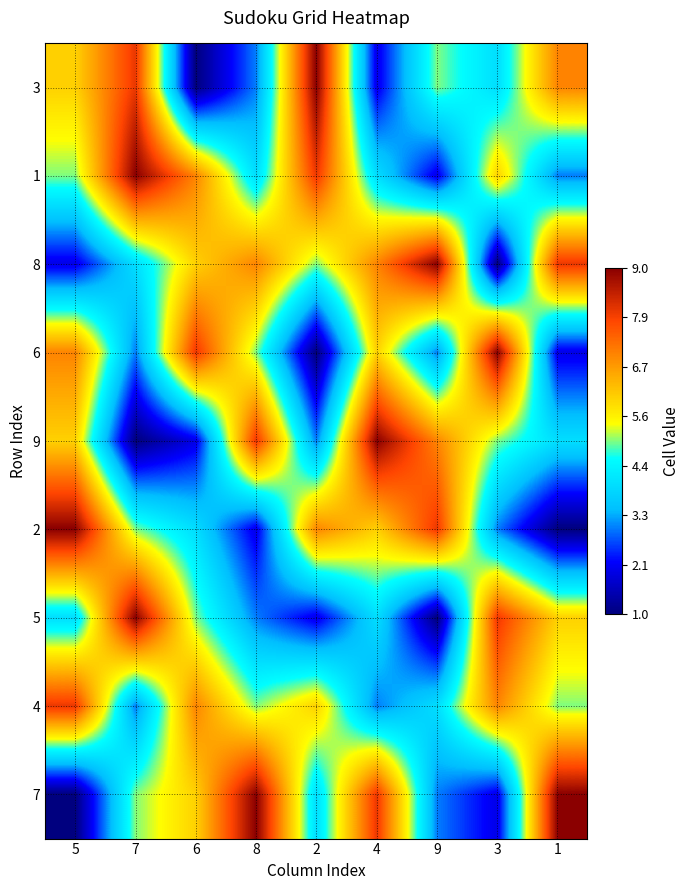

What is the difference between the highest and lowest values at 9?

8